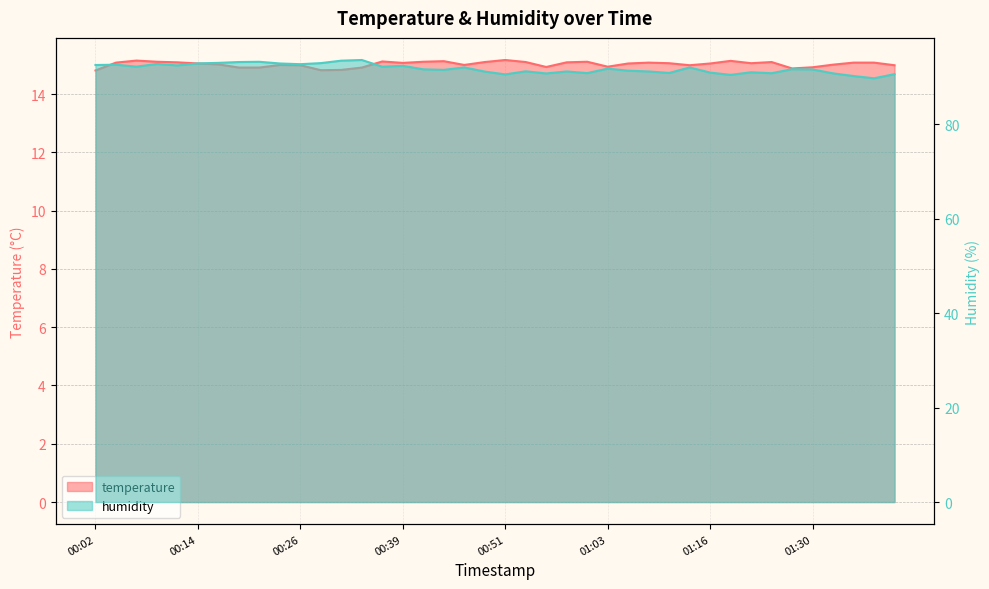

True or false: humidity and temperature intersect in this chart.

False